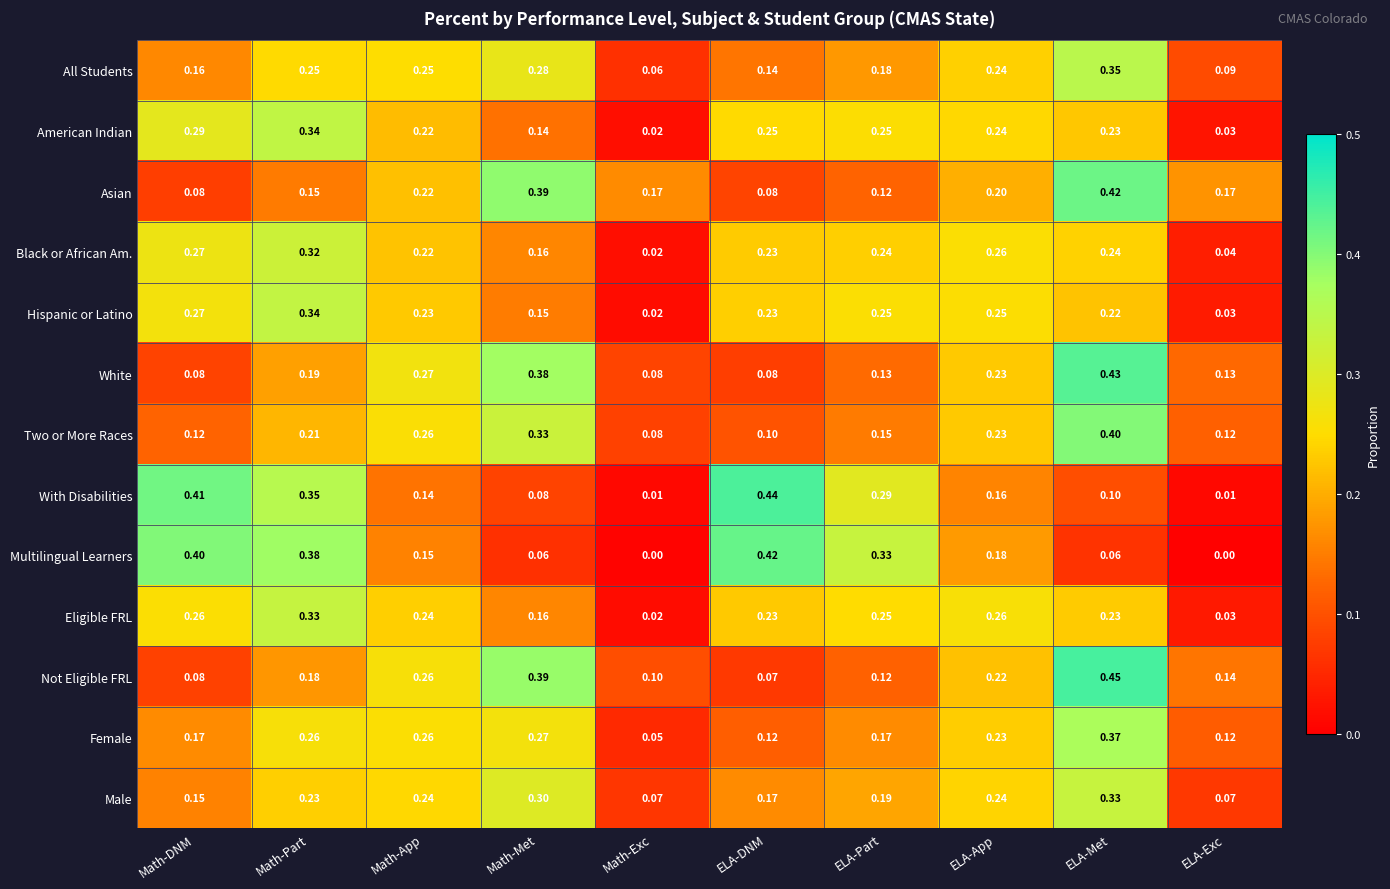

How many series are shown in this chart?

13